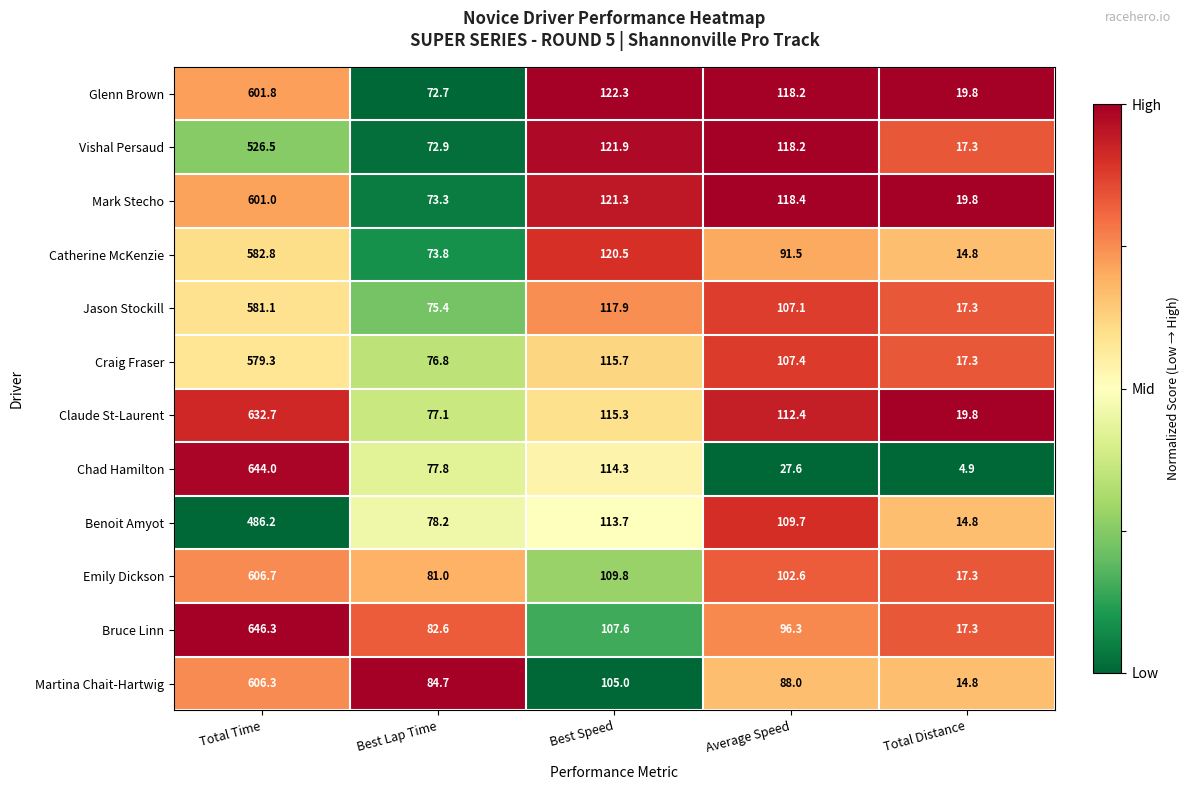

At which label is Craig Fraser closest to 298?

Best Speed